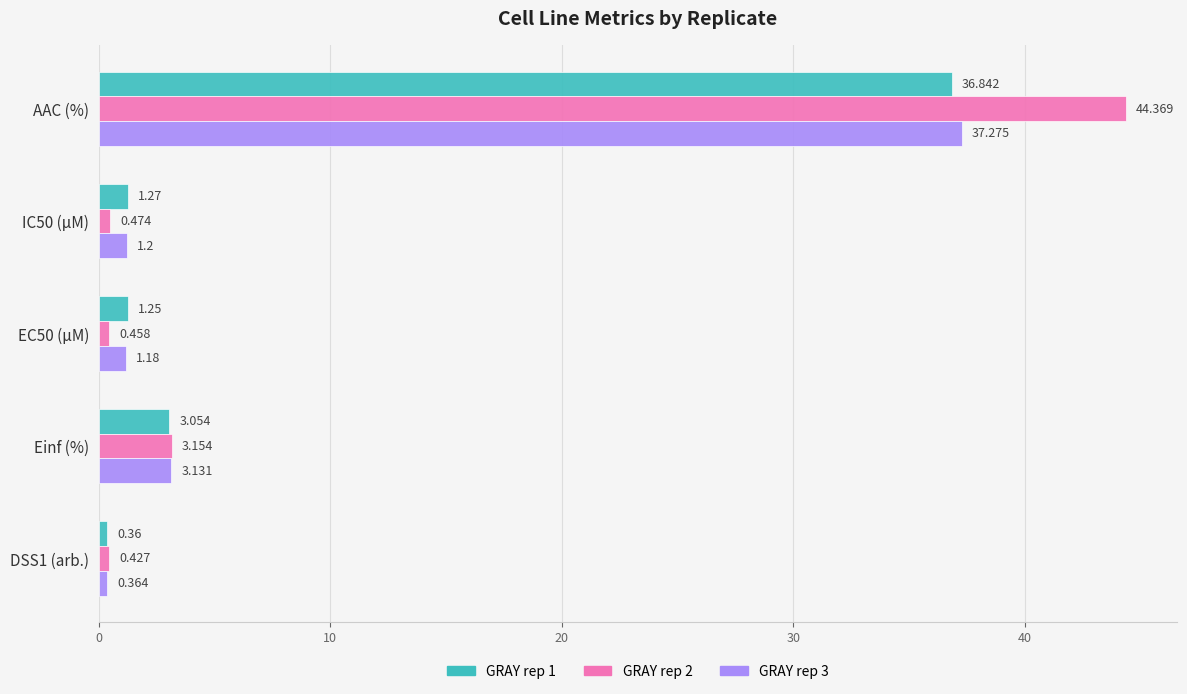

Which category has the highest value in the GRAY rep 2 series?

AAC (%)